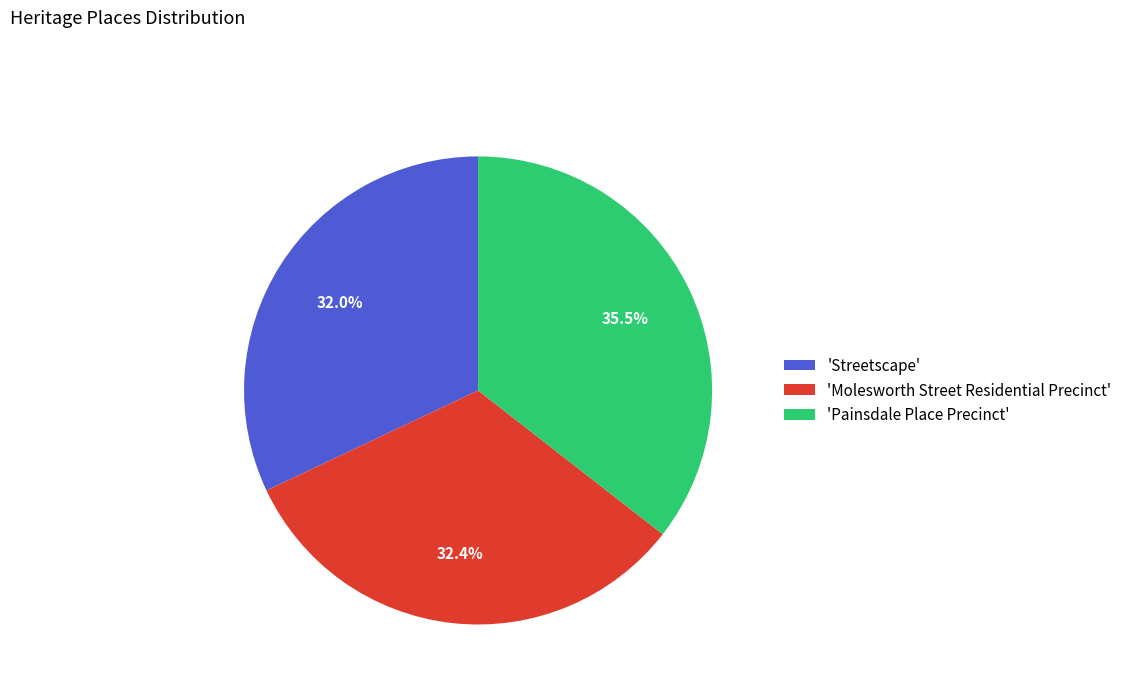

Count the number of slices in the pie.

3